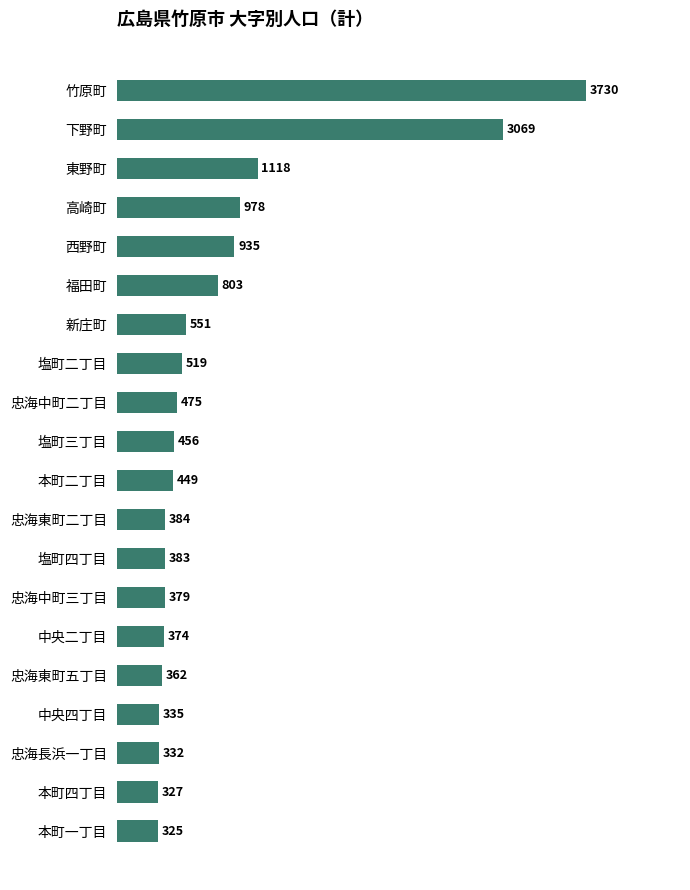

What is the difference between the maximum and minimum values?

3405